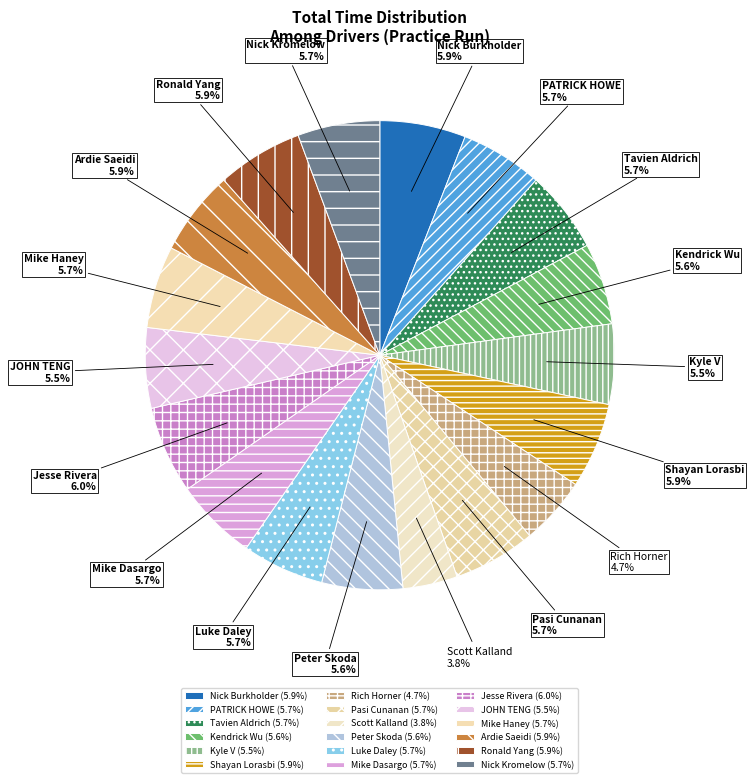

To the nearest percent, what portion does Mike Haney represent?

6%